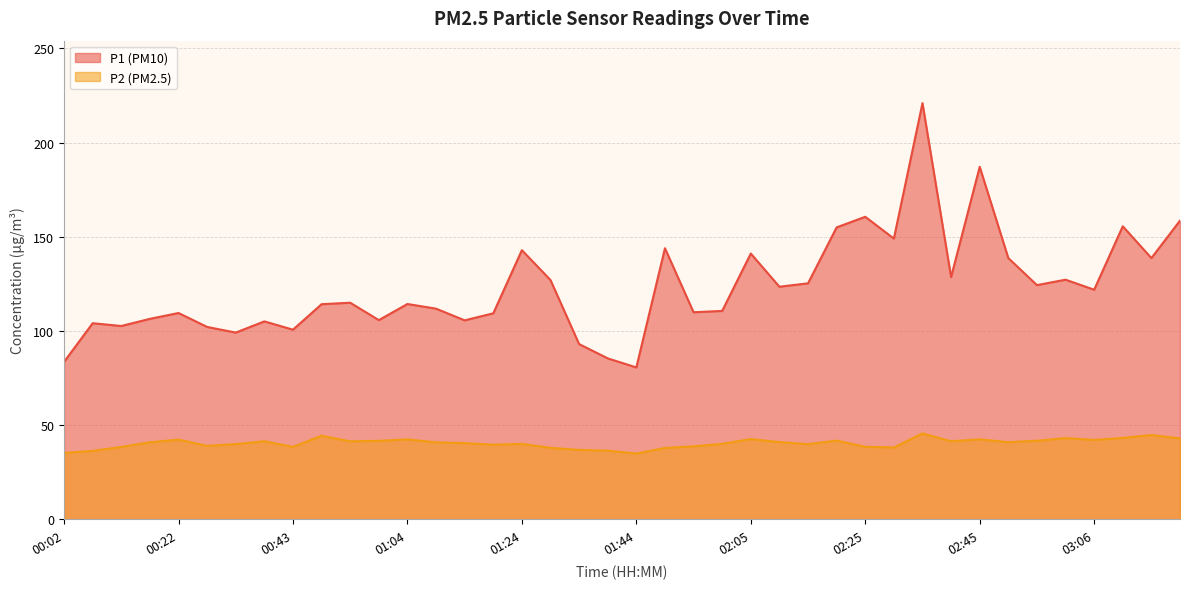

Where does the P2 series first go above 40?

00:17